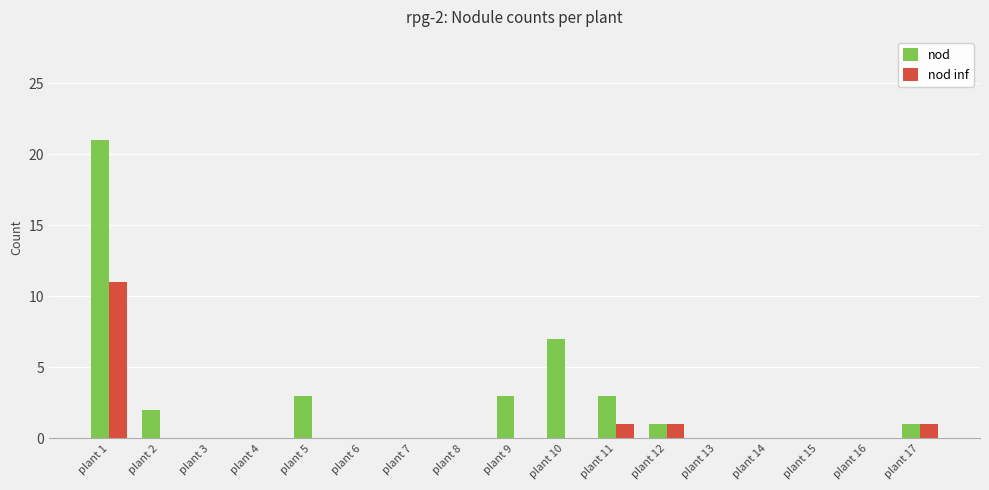

Where is nod nearest to the value 10?

plant 10